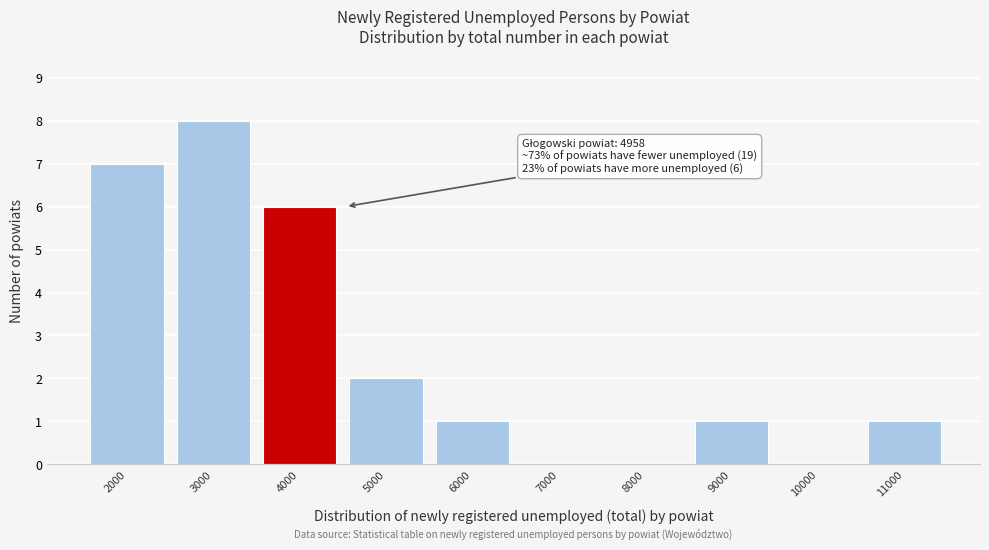

Reading right to left, transcribe all the data shown in this chart.

11000=1	10000=0	9000=1	8000=0	7000=0	6000=1	5000=2	4000=6	3000=8	2000=7